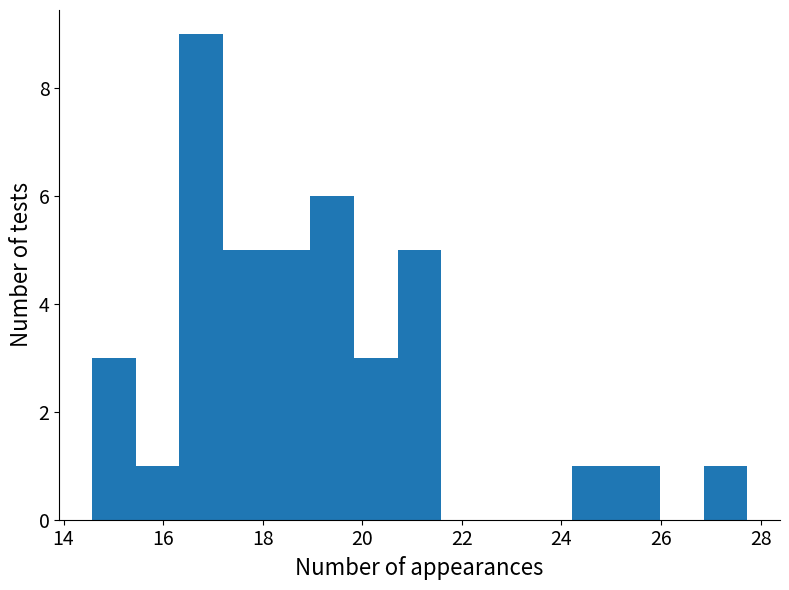

Reading left to right, transcribe this chart: for each bar, give the range it covers on the x-axis and its height. Neither the bar edges nor the heights are printed on the chart, so give them approximately, as read against the axes.

14.6 to 15.4: 3
15.4 to 16.4: 1
16.4 to 17.2: 9
17.2 to 18.0: 5
18.0 to 19.0: 5
19.0 to 19.8: 6
19.8 to 20.8: 3
20.8 to 21.6: 5
21.6 to 22.4: 0
22.4 to 23.4: 0
23.4 to 24.2: 0
24.2 to 25.0: 1
25.0 to 26.0: 1
26.0 to 26.8: 0
26.8 to 27.8: 1